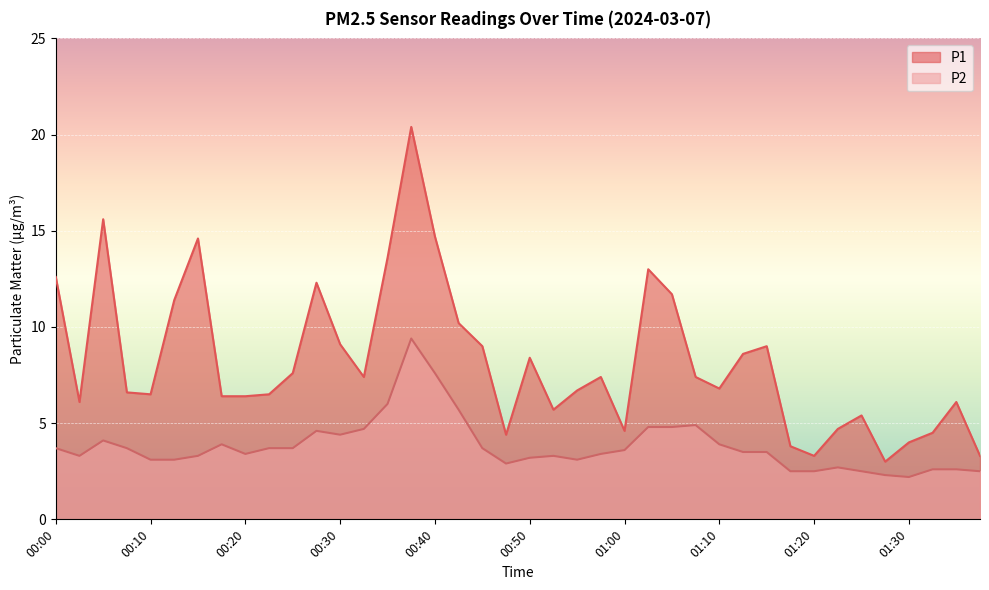

Where does the P2 series first go above 3?

00:00